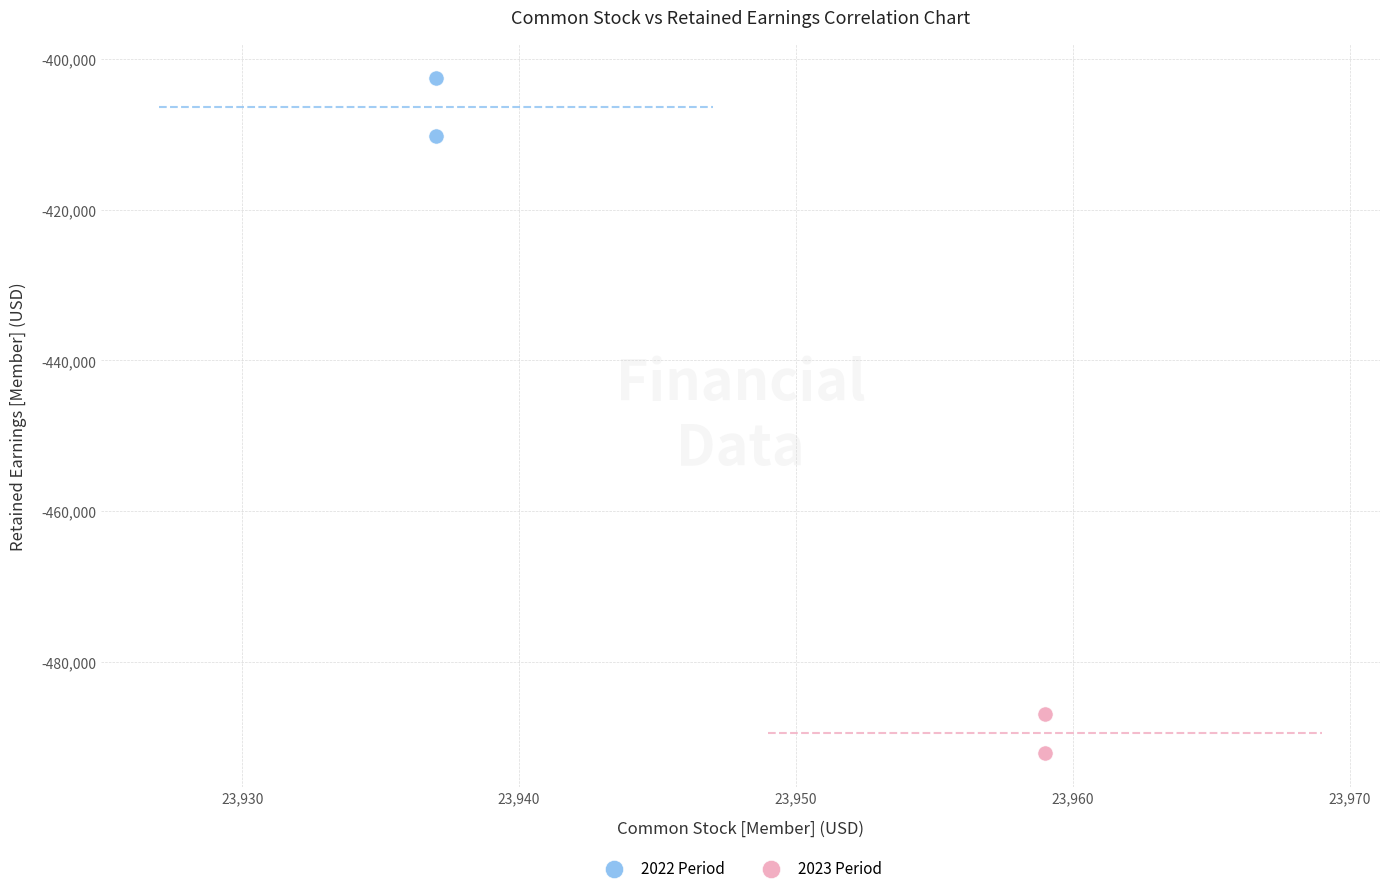

What are all the series names shown in the legend?

2022 Period, 2023 Period